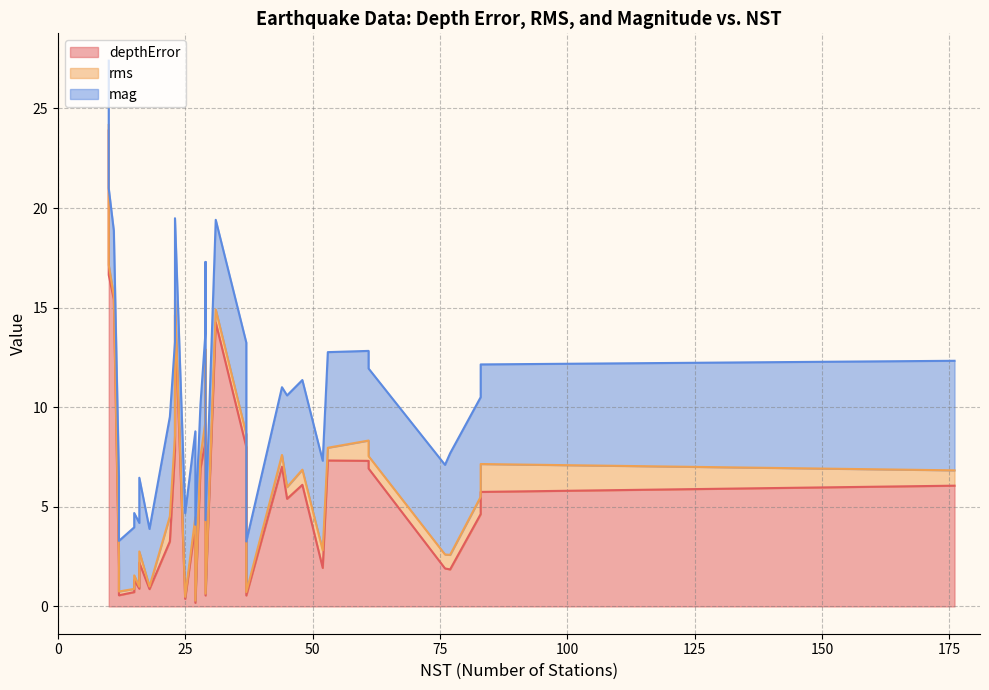

How many lines are shown in the chart?

3